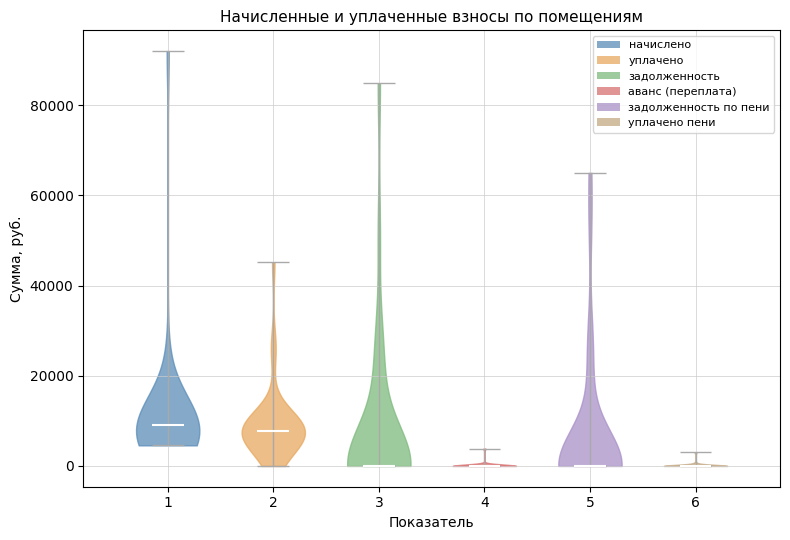

What is the lowest point the violin at x = 5 reaches on the y-axis? The values are not printed on the chart, so give them approximately, as read against the axis.

0